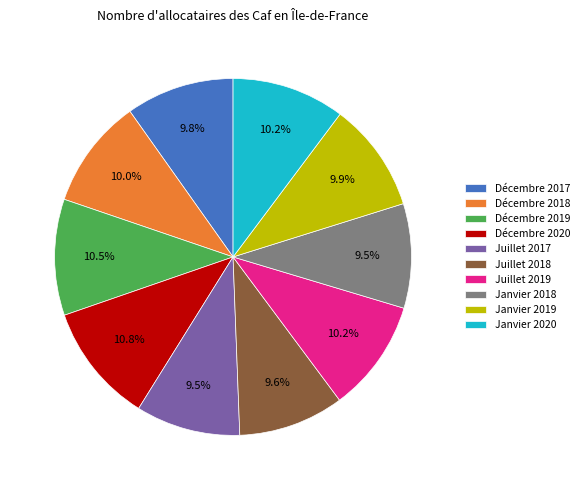

Approximately how many times larger is the value at Janvier 2018 compared to Juillet 2018?

1.0